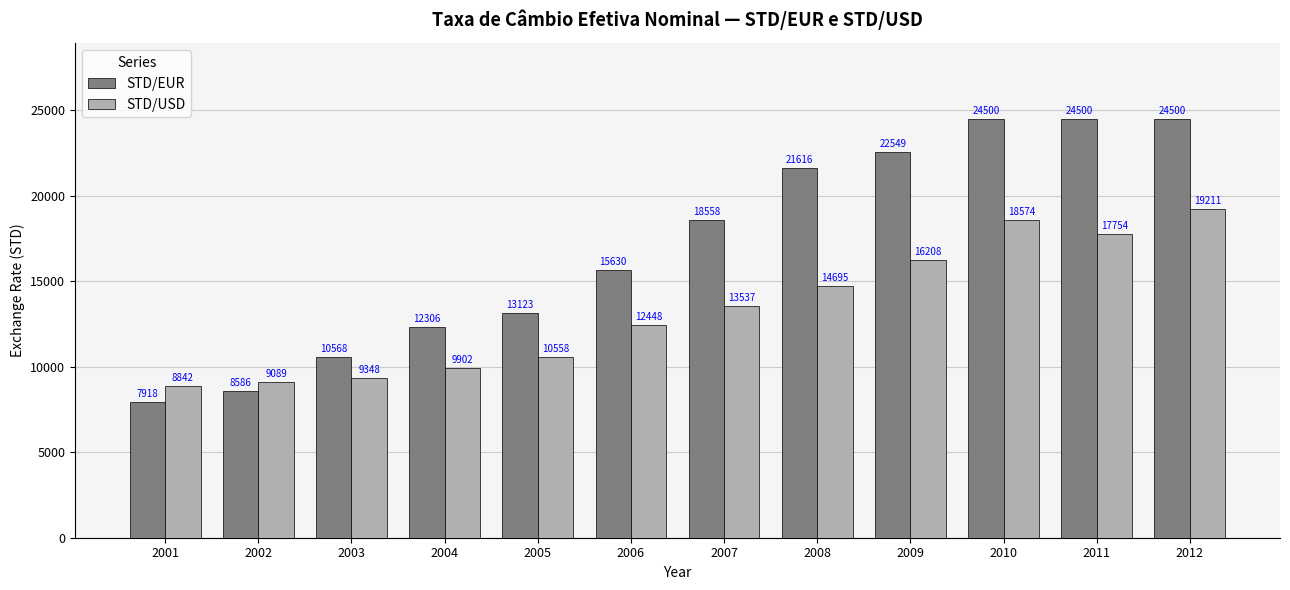

Is the value of STD/USD at 2012 greater than the value of STD/EUR at 2006?

Yes